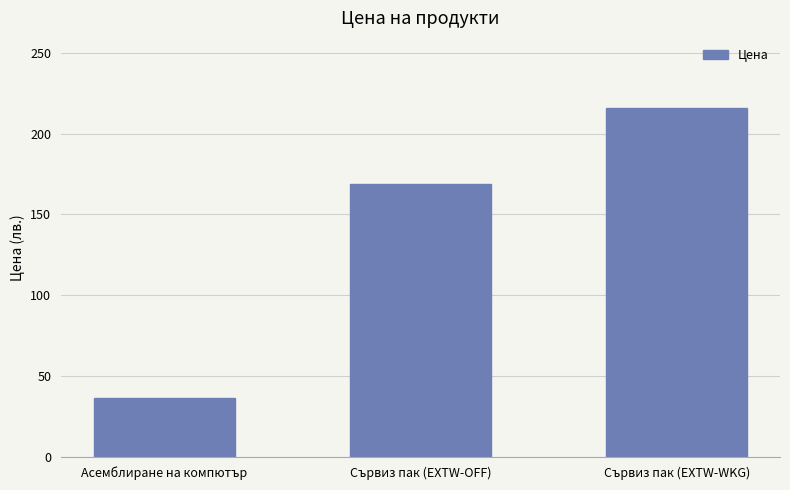

The value at Асемблиране на компютър is 60.2. True or false?

False